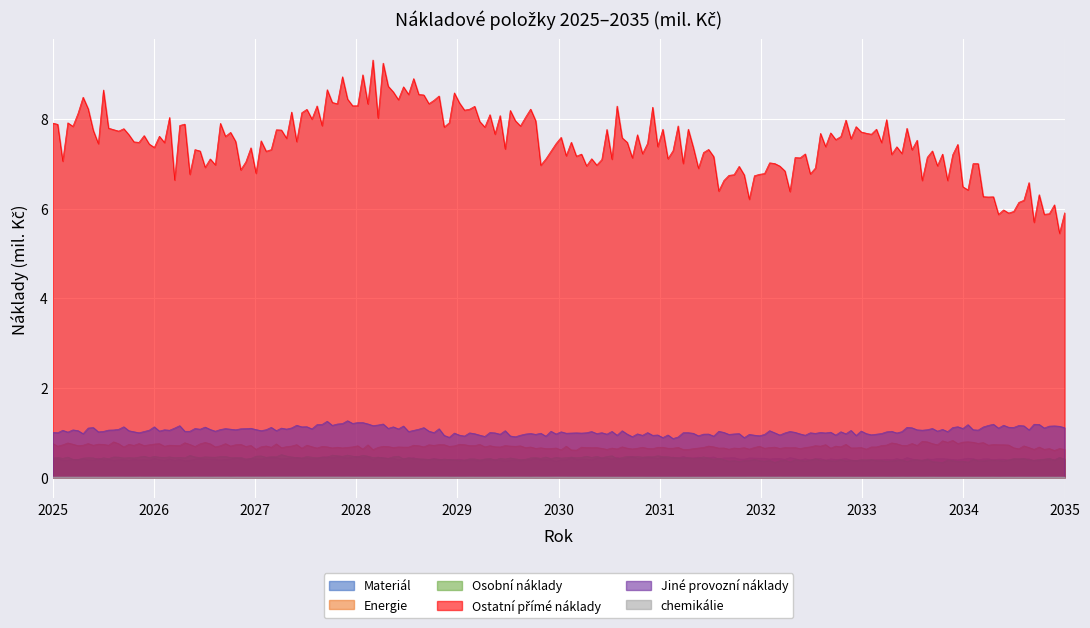

List the series in order of their peak value, lowest first.

chemikálie, Materiál, Osobní náklady, Energie, Jiné provozní náklady, Ostatní přímé náklady